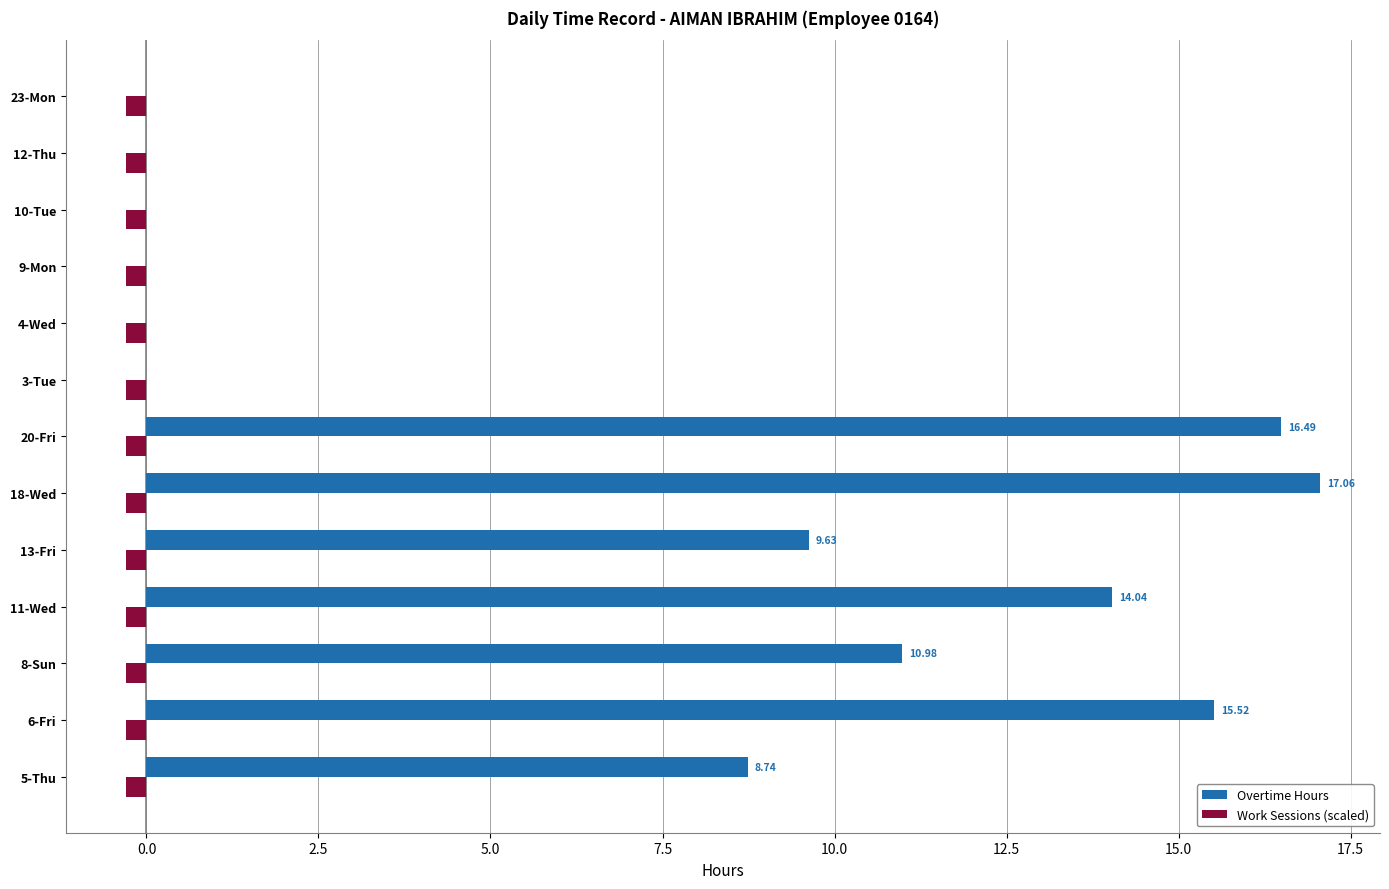

Which series changed the most between 11-Wed and 4-Wed?

Overtime Hours